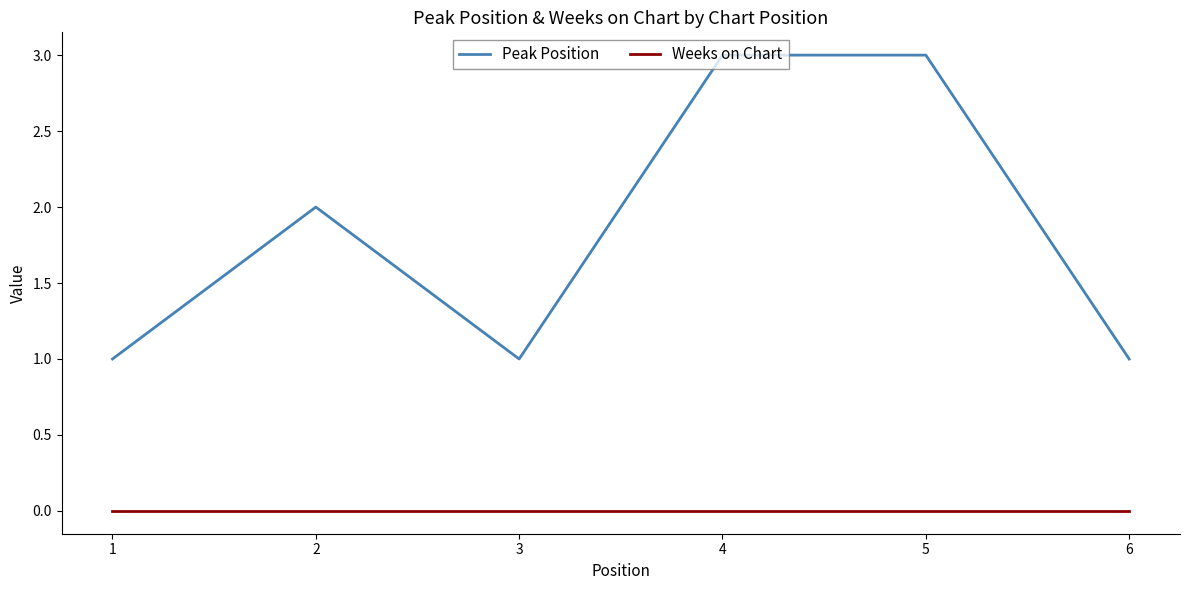

The value of Peak Position at 3 is 1. True or false?

True